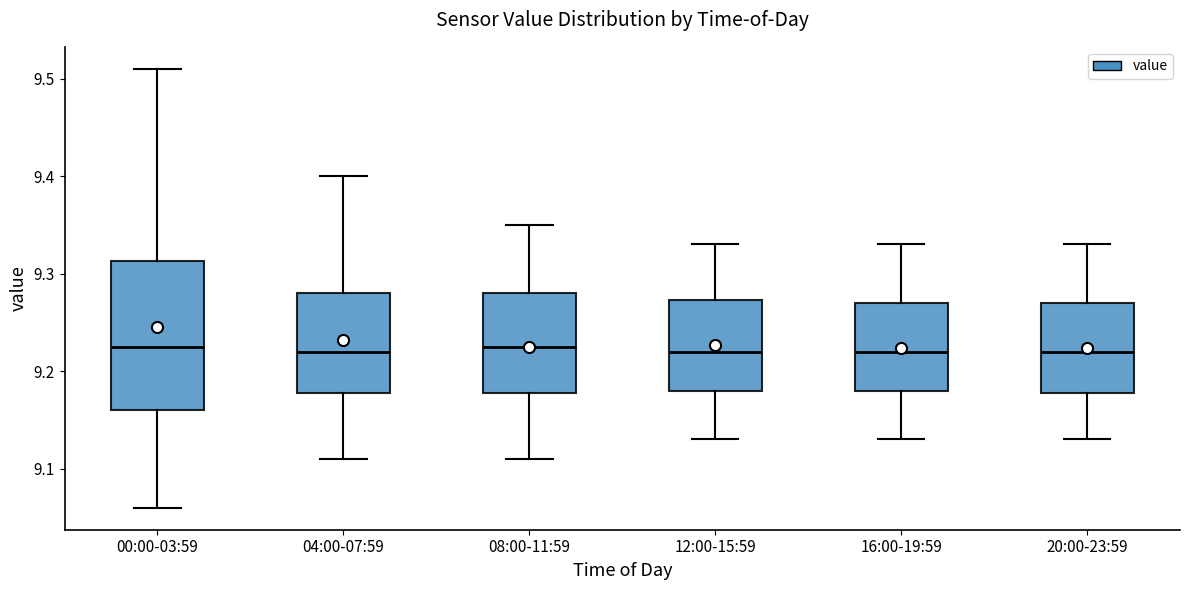

Where is the upper edge of the box for 04:00-07:59 on the y-axis? The values are not printed on the chart, so give them approximately, as read against the axis.

9.28